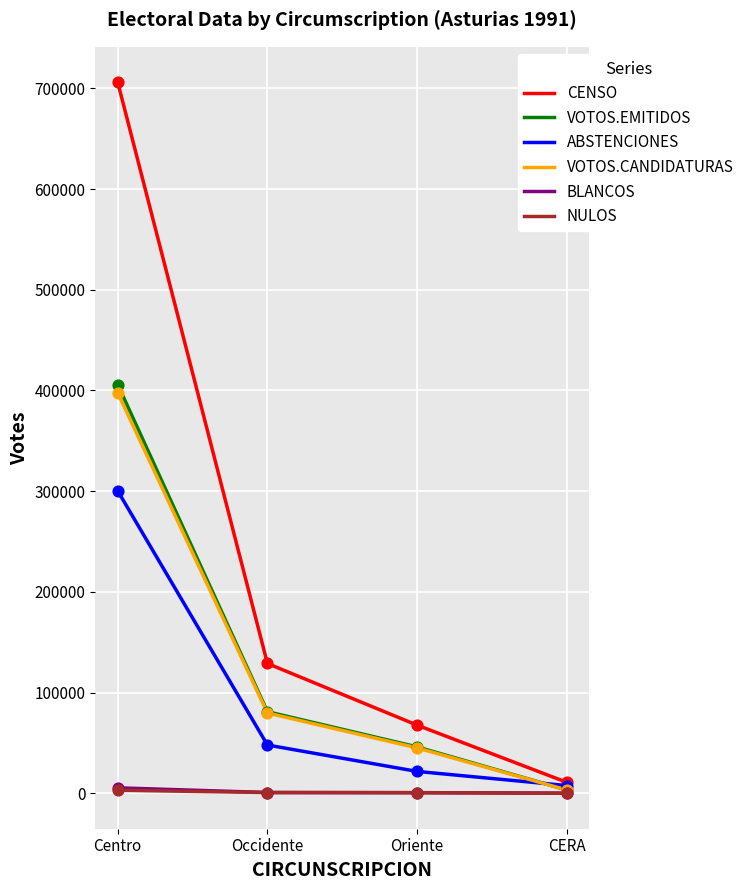

Is the value of VOTOS.EMITIDOS at Oriente greater than the value of ABSTENCIONES at CERA?

Yes